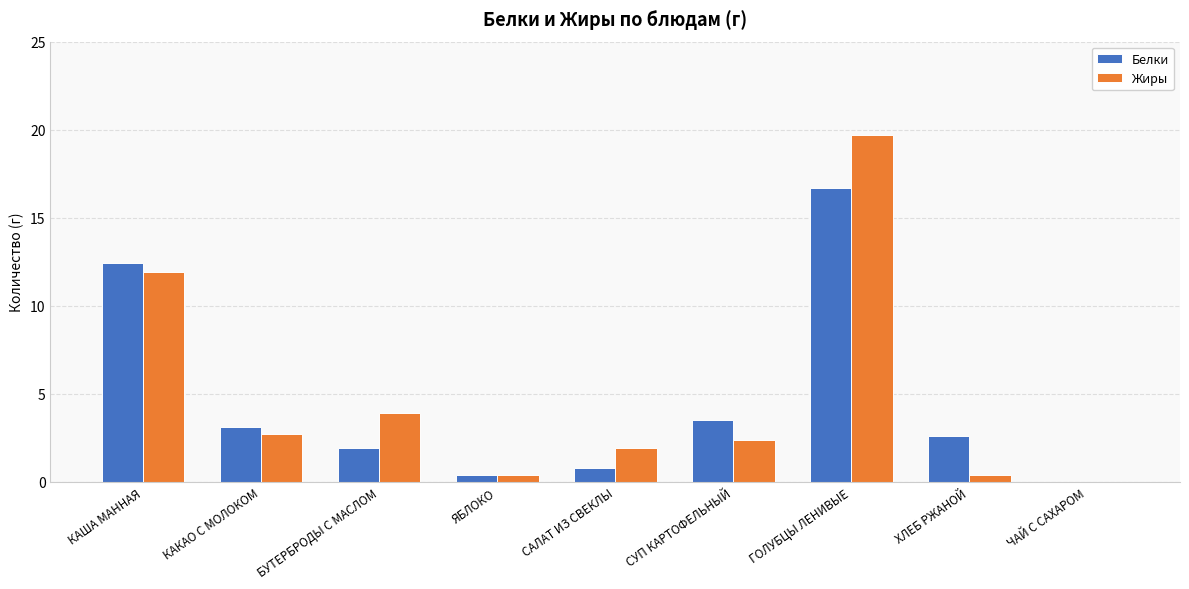

Is the value of Жиры at ЧАЙ С САХАРОМ greater than the value of Белки at КАКАО С МОЛОКОМ?

No